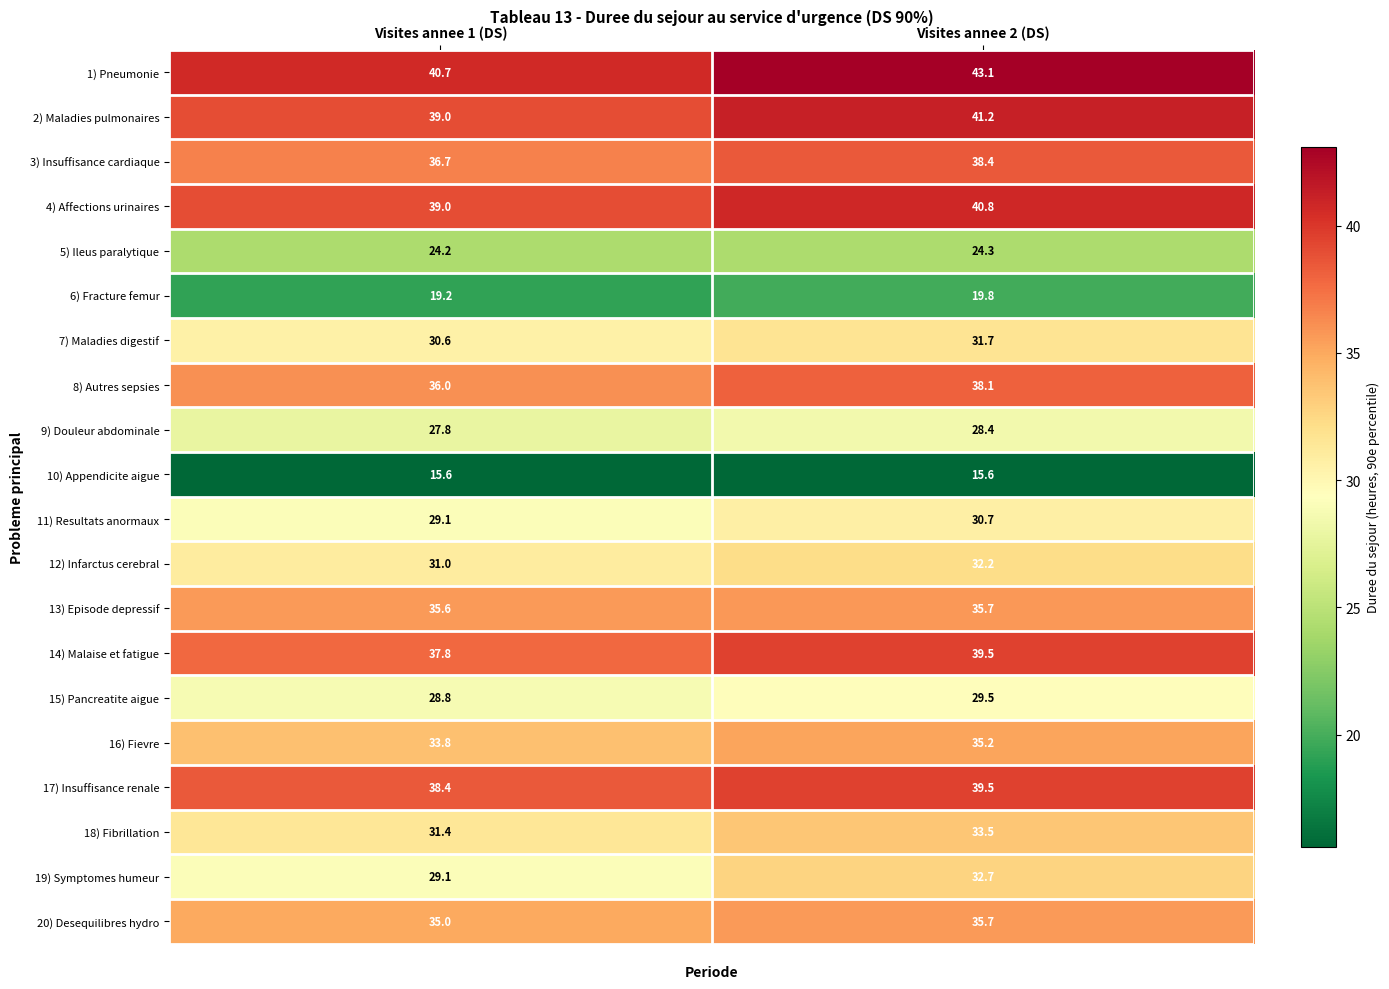

What is the spread (max minus min) of values at Visites annee 2 (DS)?

27.5